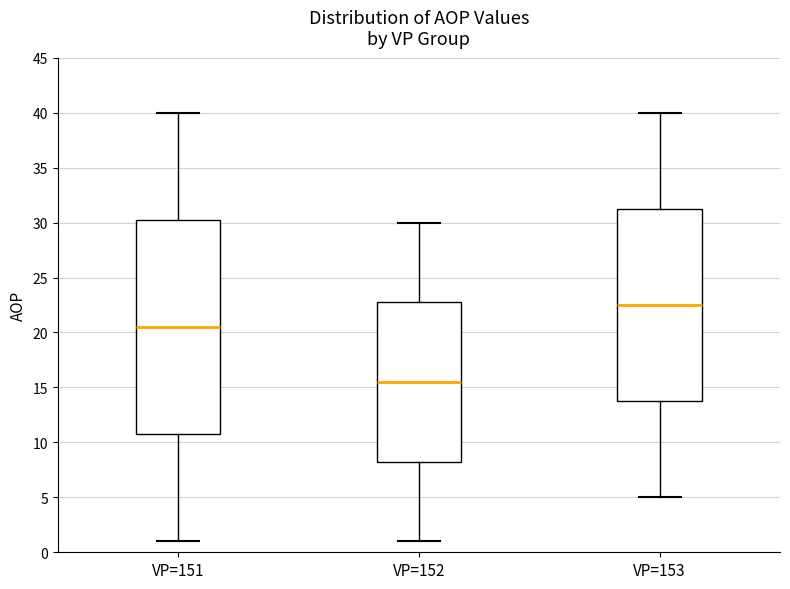

Which box has the lowest median line?

VP=152